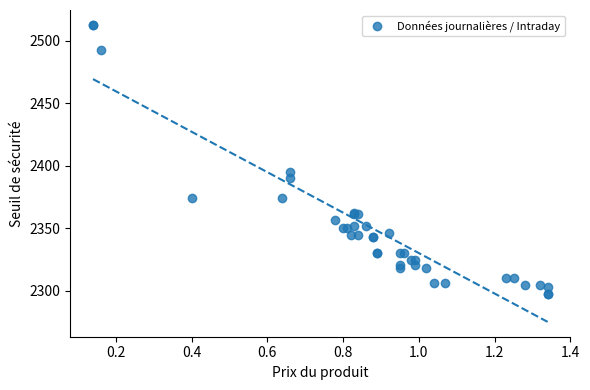

What Y value in the scatter plot is closest to 2405?

2394.9